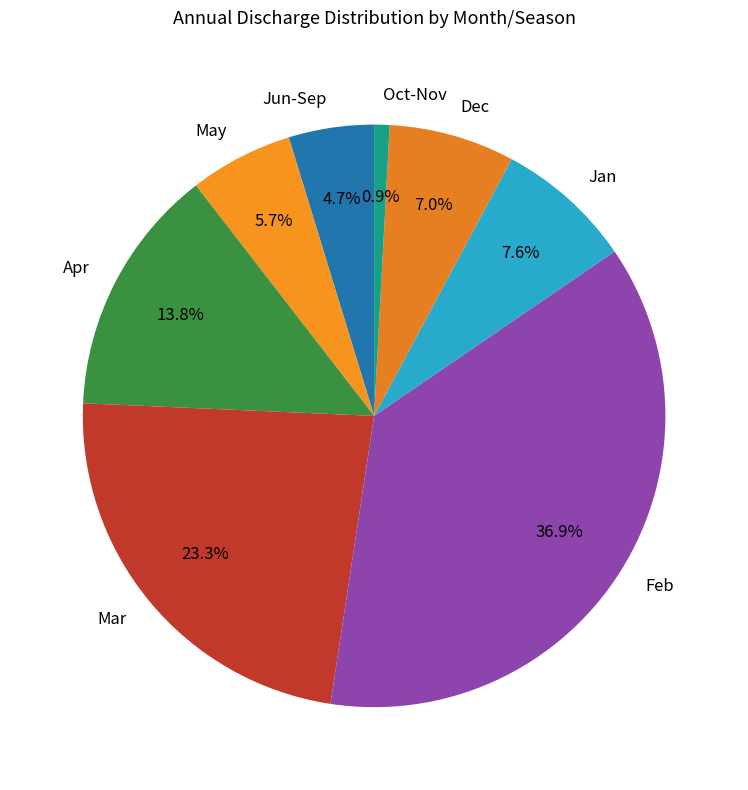

Rank the categories by value from lowest to highest.

Oct-Nov, Jun-Sep, May, Dec, Jan, Apr, Mar, Feb